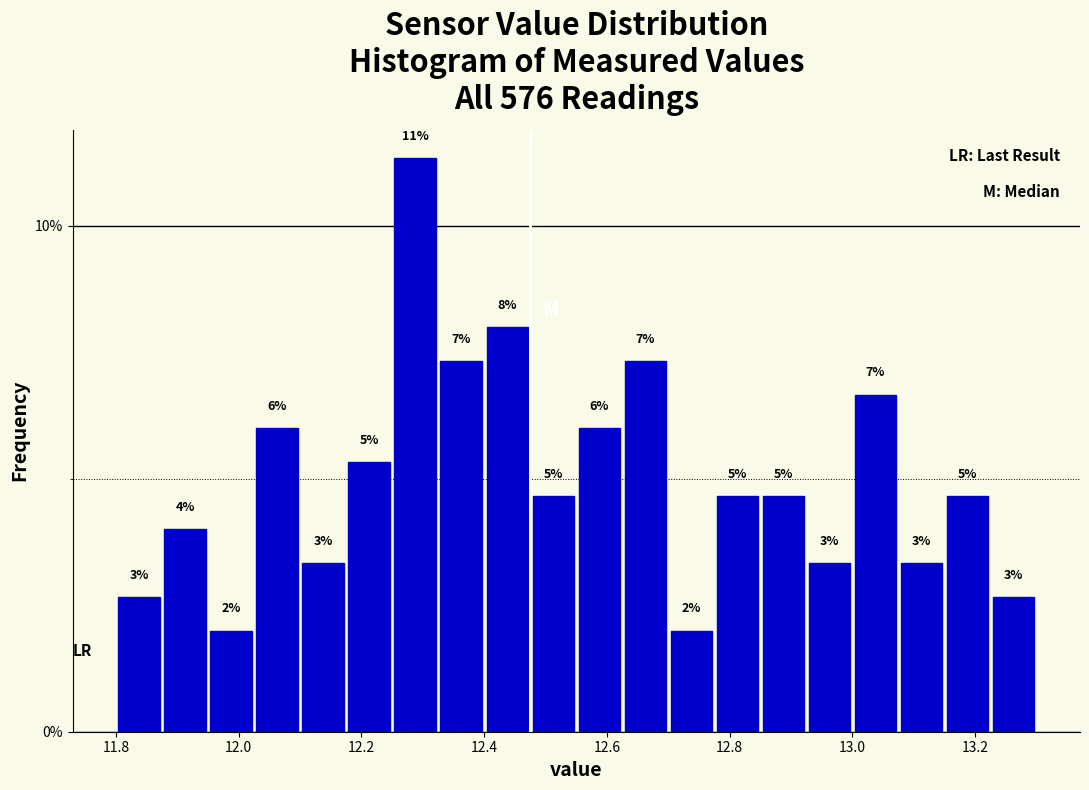

Read against the x-axis, roughly where is the centre of the tallest bar?

12.28